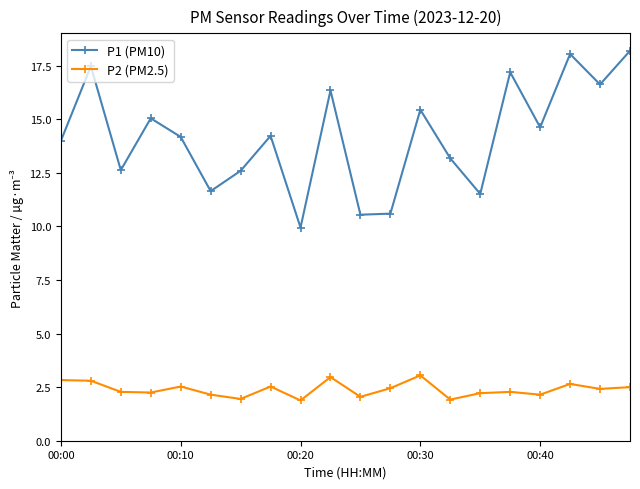

What is the average value of the P1 (PM10) series?

14.2